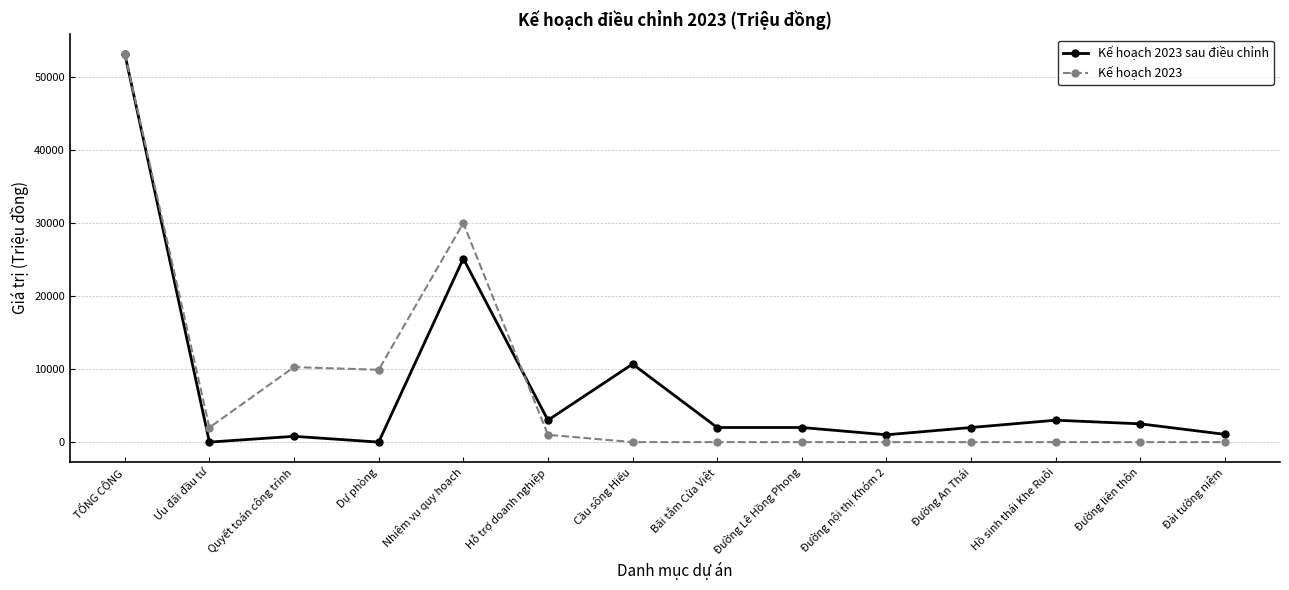

What is the total value across all series at Đường liên thôn?

2500